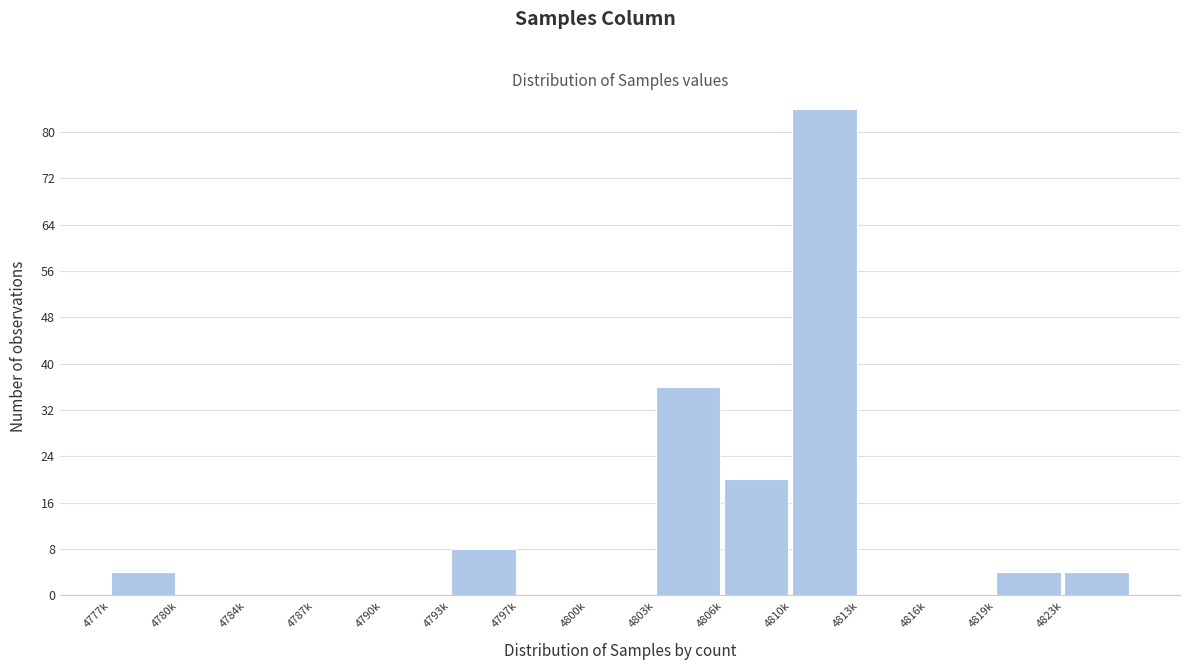

Reading right to left, extract all data points from this chart.

4823k=4	4819k=4	4816k=0	4813k=0	4810k=84	4806k=20	4803k=36	4800k=0	4797k=0	4793k=8	4790k=0	4787k=0	4784k=0	4780k=0	4777k=4